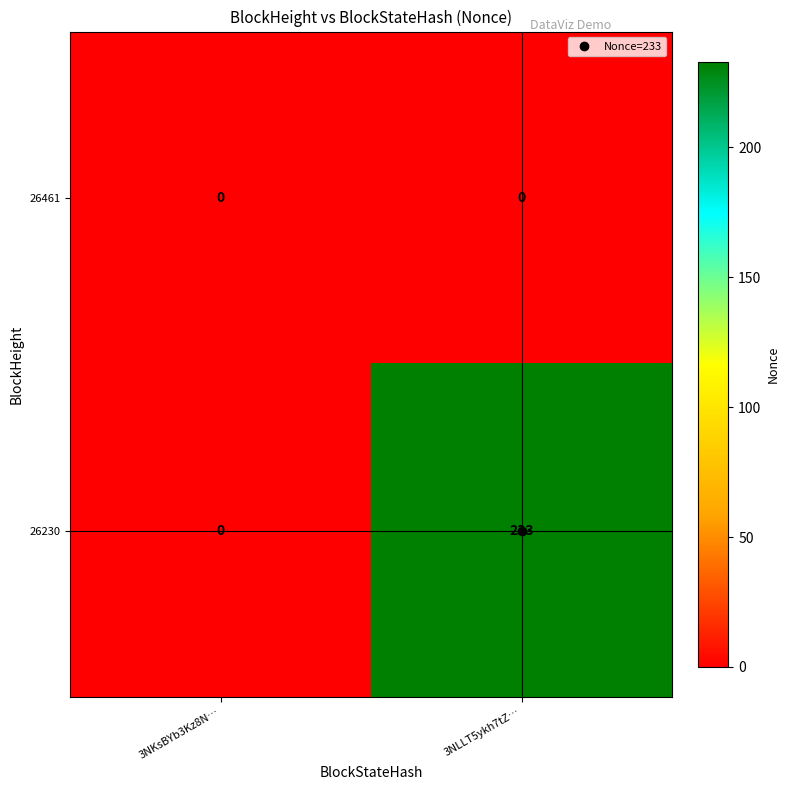

List the series in order of their overall mean, highest first.

26230, 26461